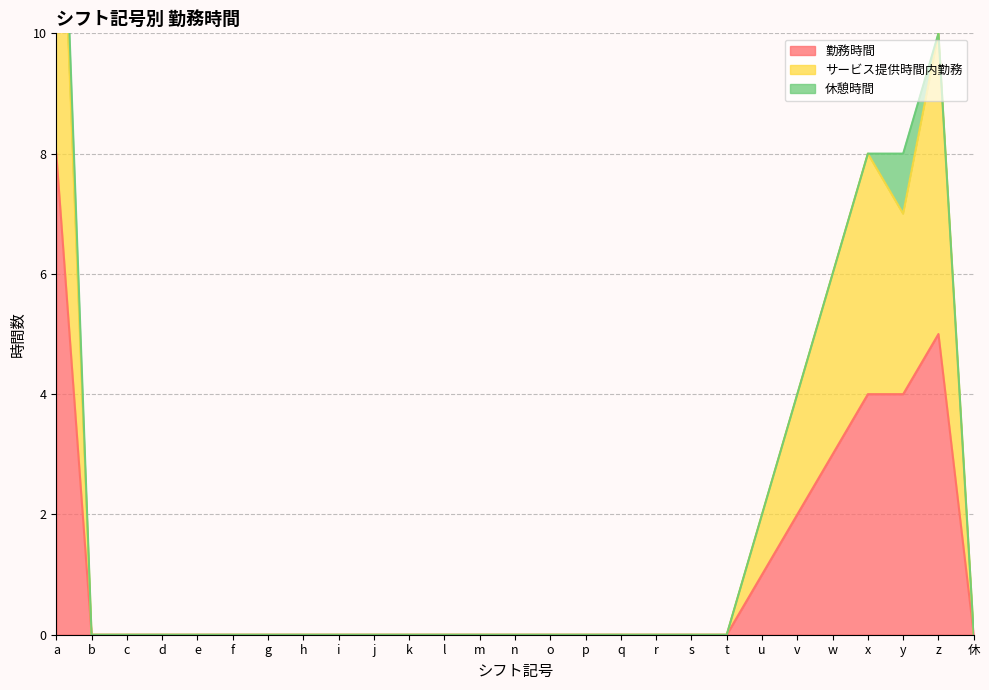

How many interior local valleys does the サービス提供時間内勤務 series have?

1